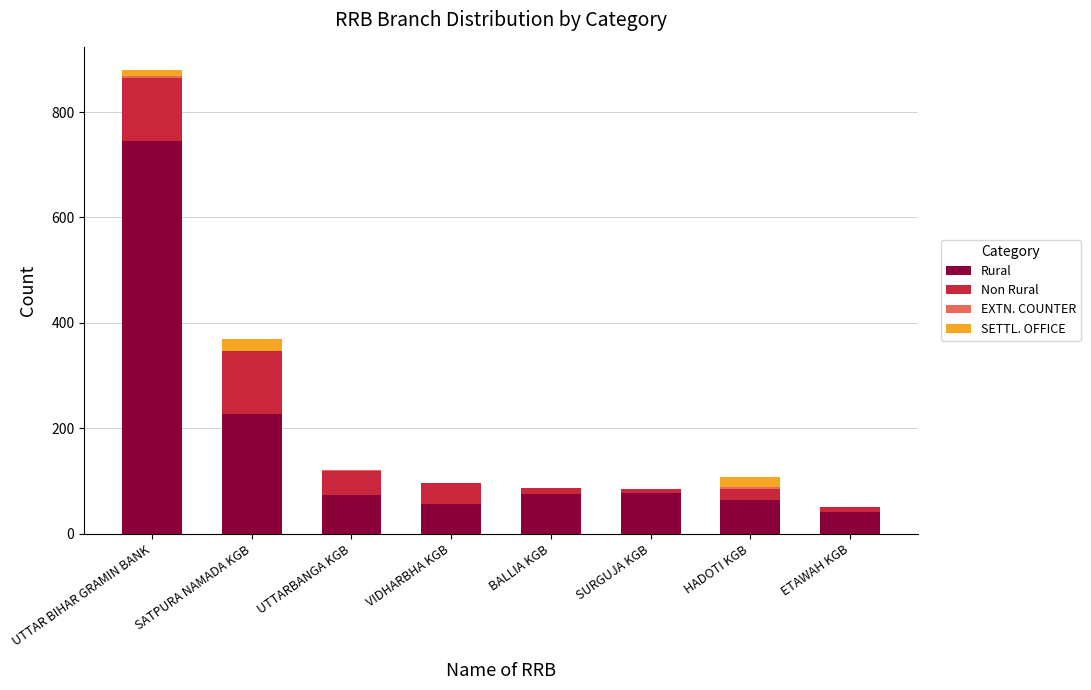

Is it true that Rural equals 150 at SATPURA NAMADA KGB?

False